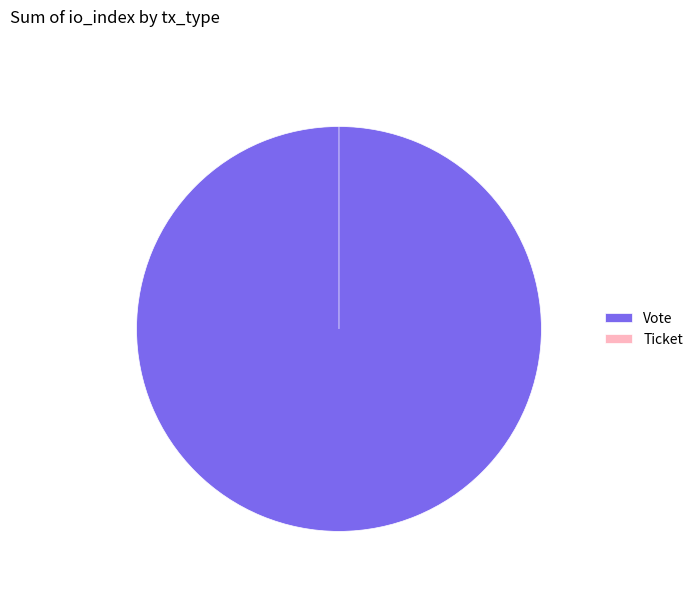

Between Ticket and Vote, which is larger?

Vote